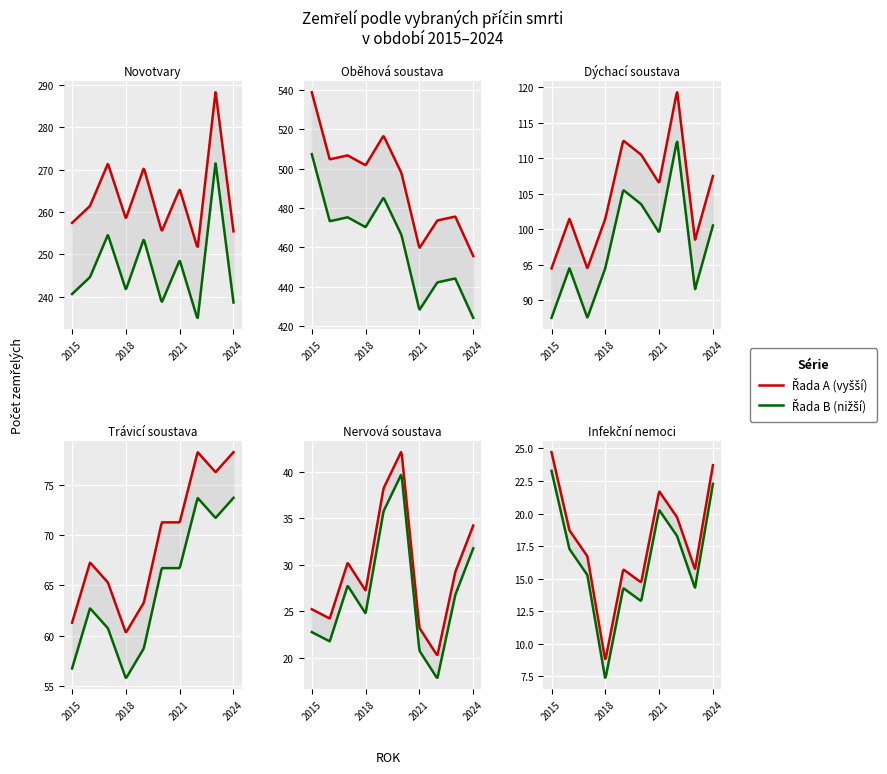

What is the smallest value displayed?

8